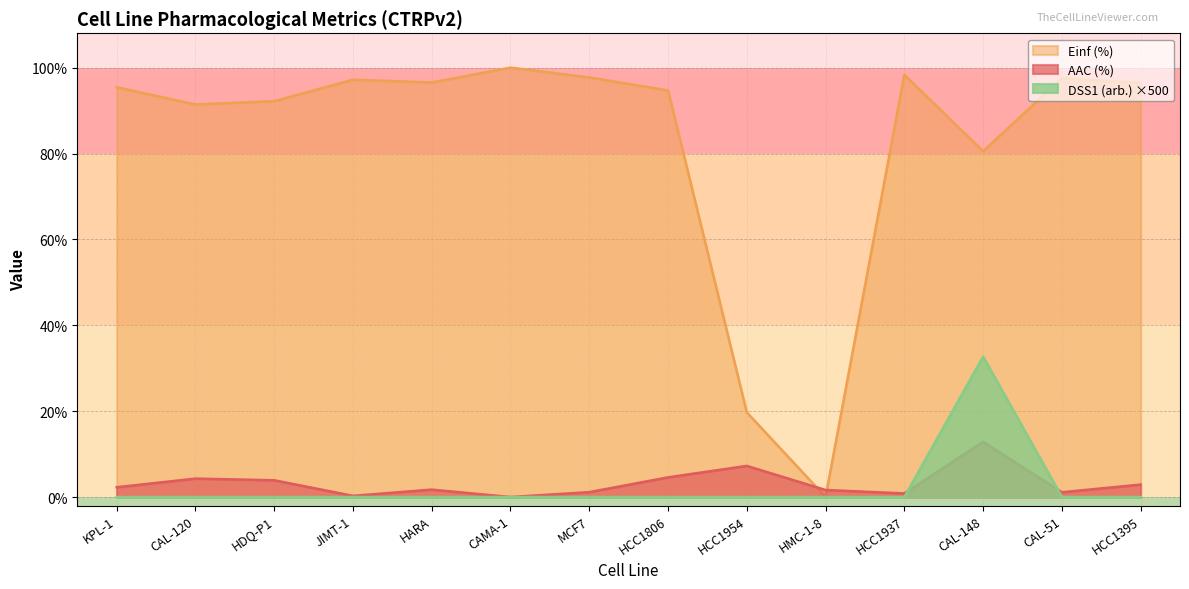

At which label does Einf (%) first exceed 96?

JIMT-1